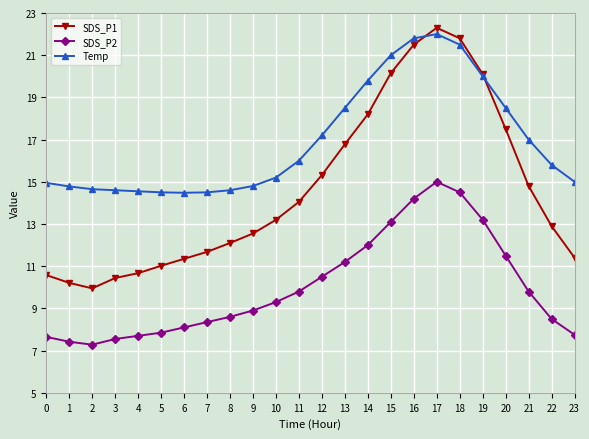

What is the value of the SDS_P1 point at the 4th from the left?

10.4